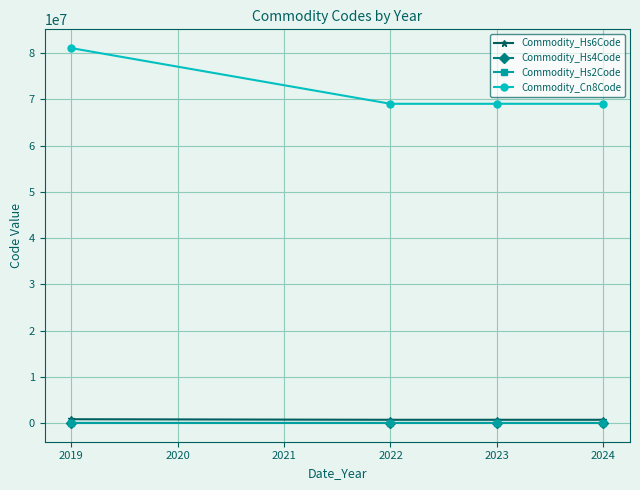

True or false: Commodity_Hs6Code has more than 2 interior local peaks.

False